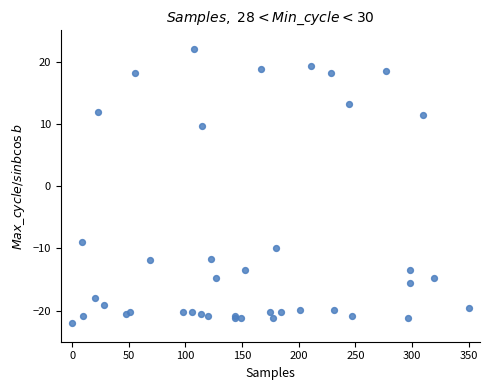

What Y value in the scatter plot is closest to 0?

-8.9